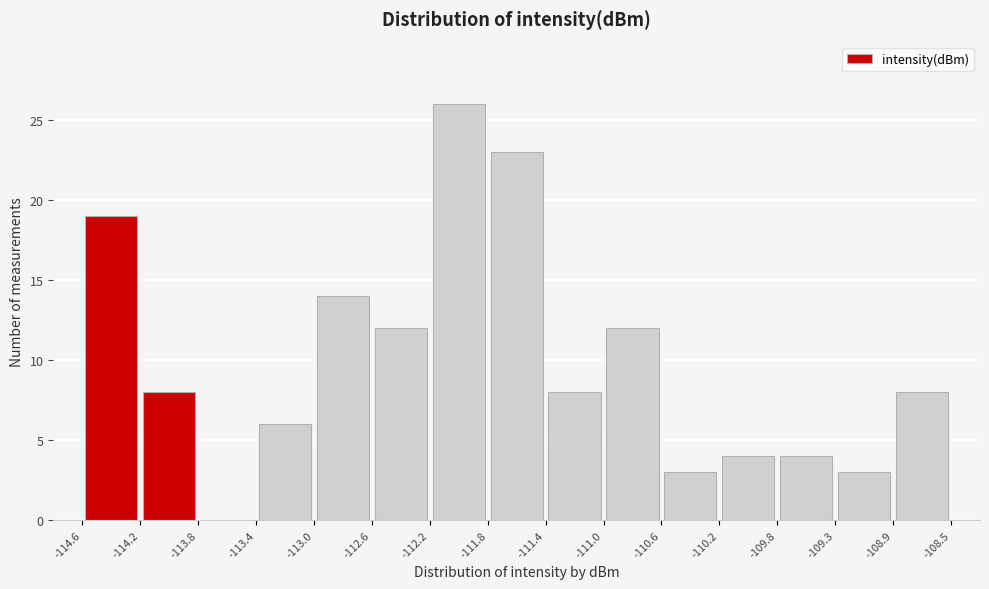

Over which range of the x-axis is the bar tallest?

-112.2 to -111.8